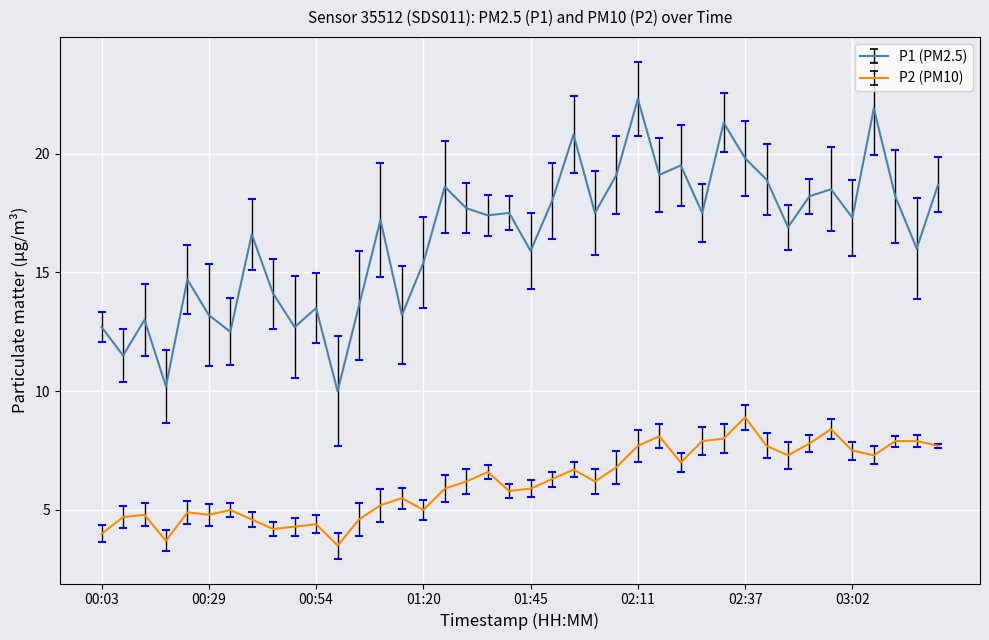

How many interior local valleys does the P1 series have?

14